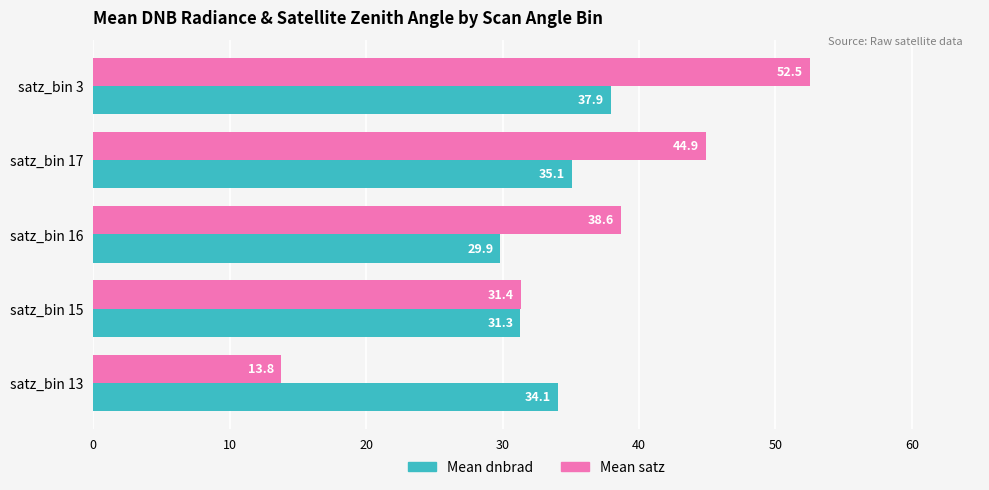

List the series in order of their peak value, highest first.

Mean satz, Mean dnbrad